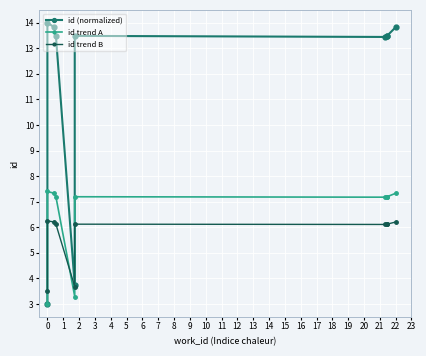

What is the total value across all series at 1?

27.4